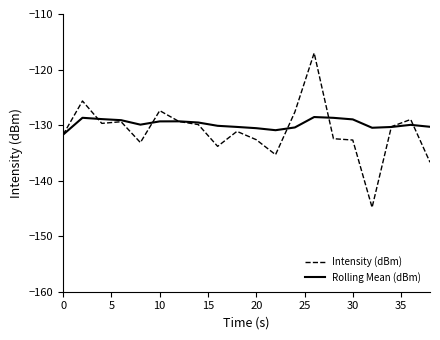

Count the number of categories in the chart.

20